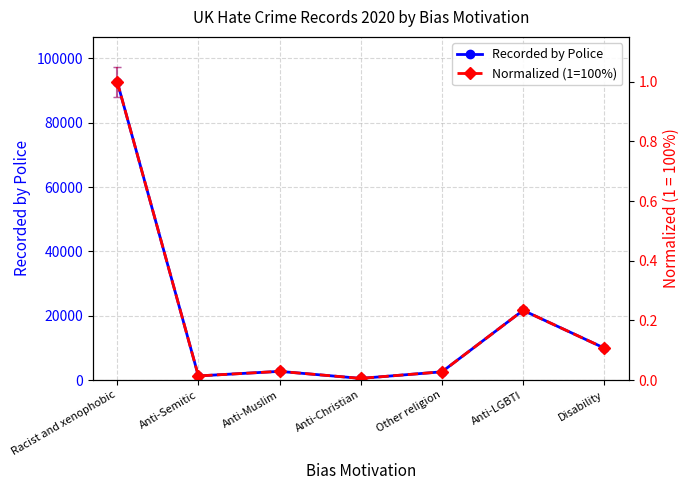

Which category has the lowest value across all series?

Anti-Christian